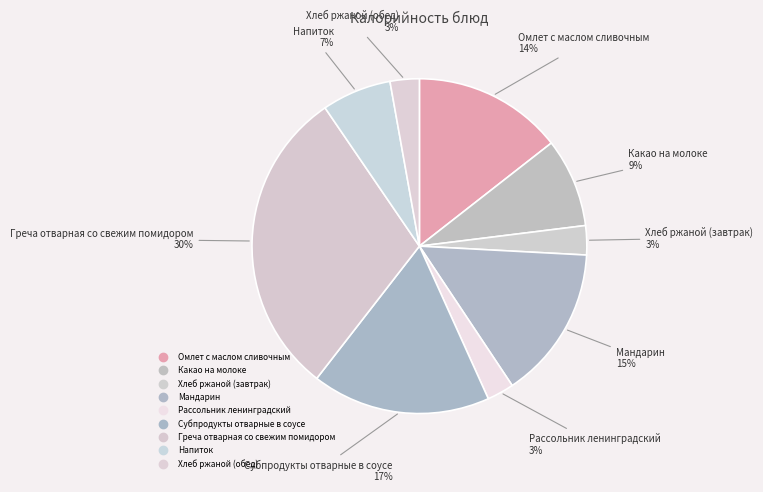

Is it true that Субпродукты отварные в соусе is 17% of the pie?

True